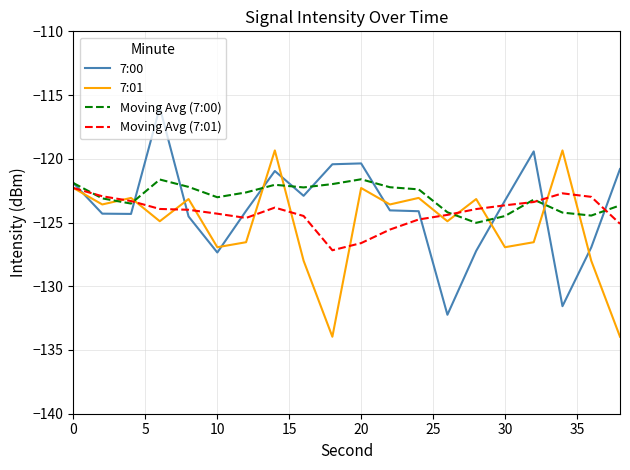

What is the smallest value displayed?

-134.0